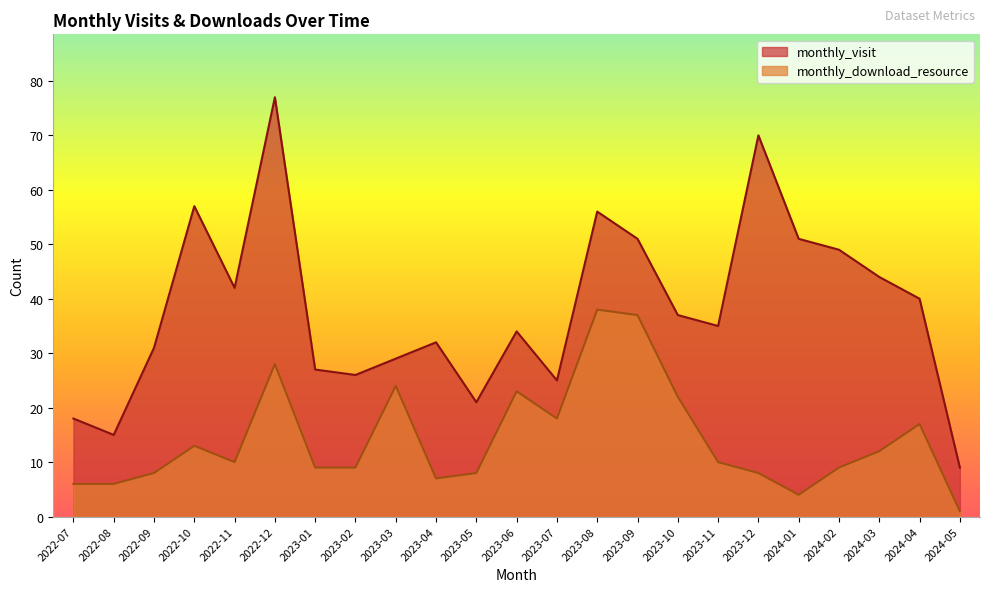

Which category has the lowest value in the monthly_download_resource series?

2024-05